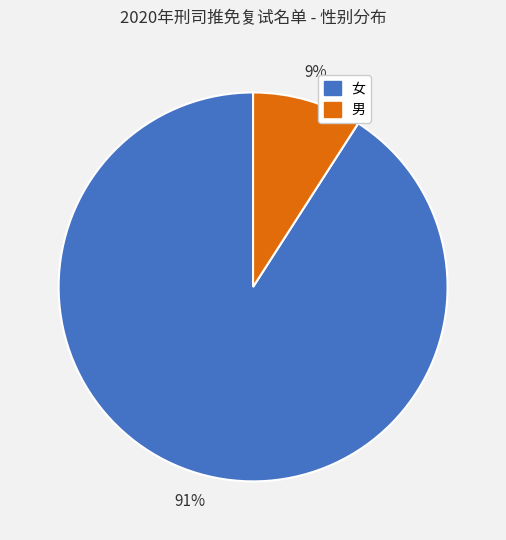

The 女 slice represents 91% of the pie. True or false?

True